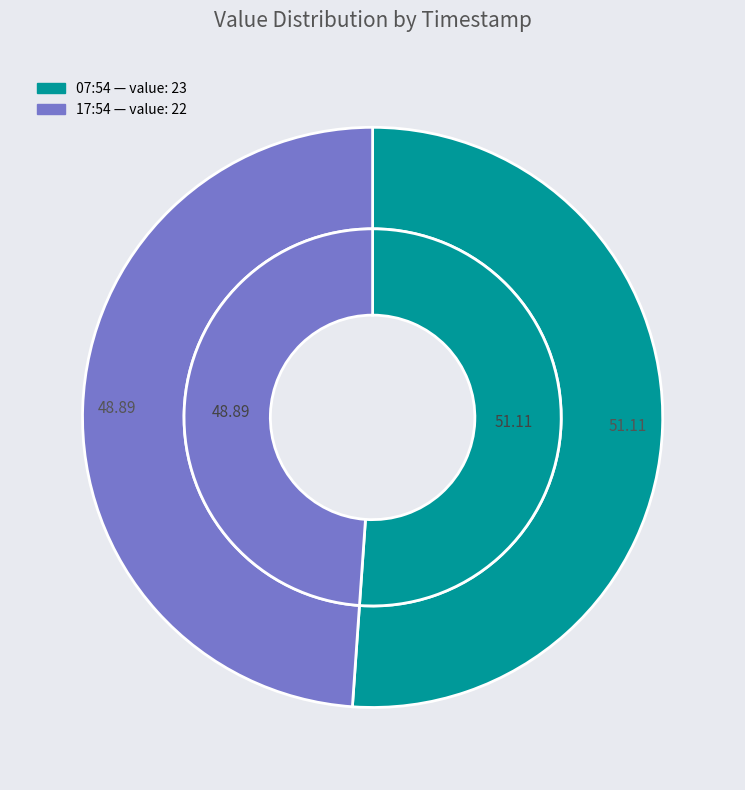

To the nearest percent, what is the difference between the 2017-10-07T17:54:47.263Z and 2017-10-07T07:54:47.182Z slice percentages?

2%